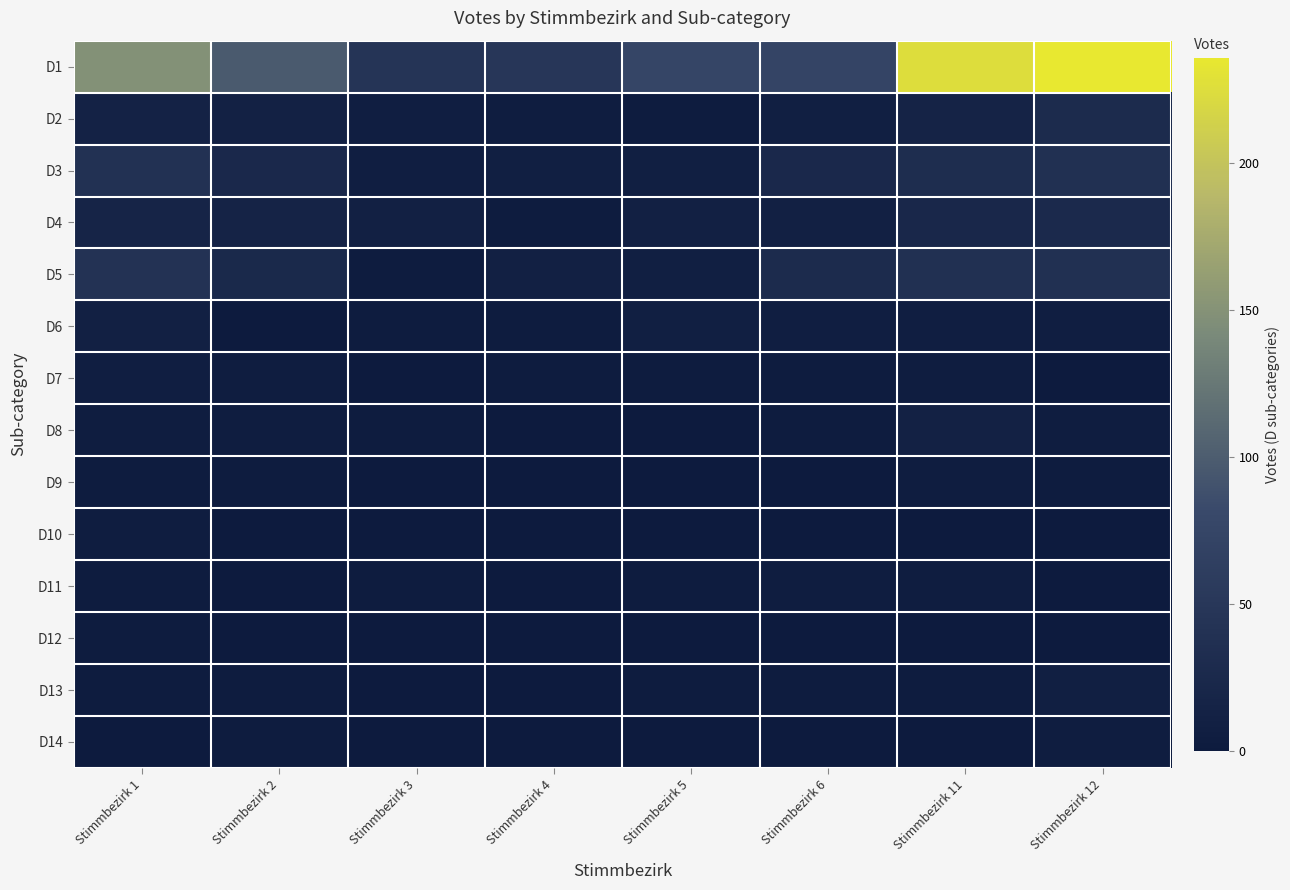

Count the number of categories in the chart.

8